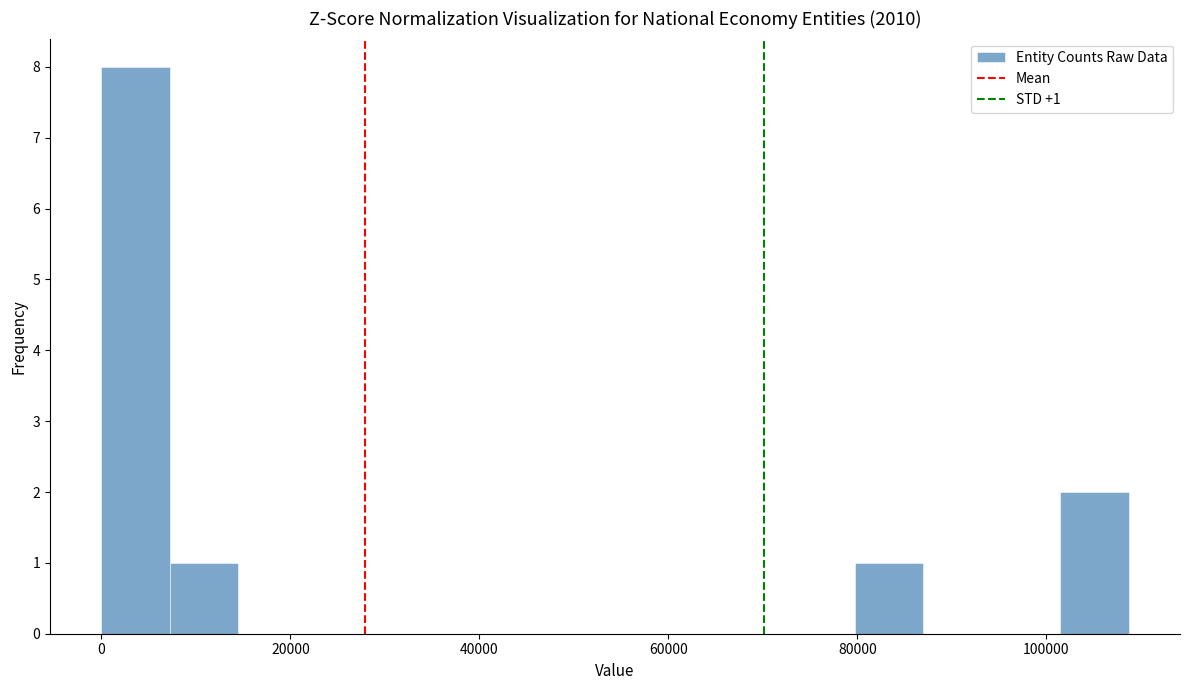

Around what value on the x-axis is the tallest bar? Give the approximate position of its centre, as read against the axis.

4000